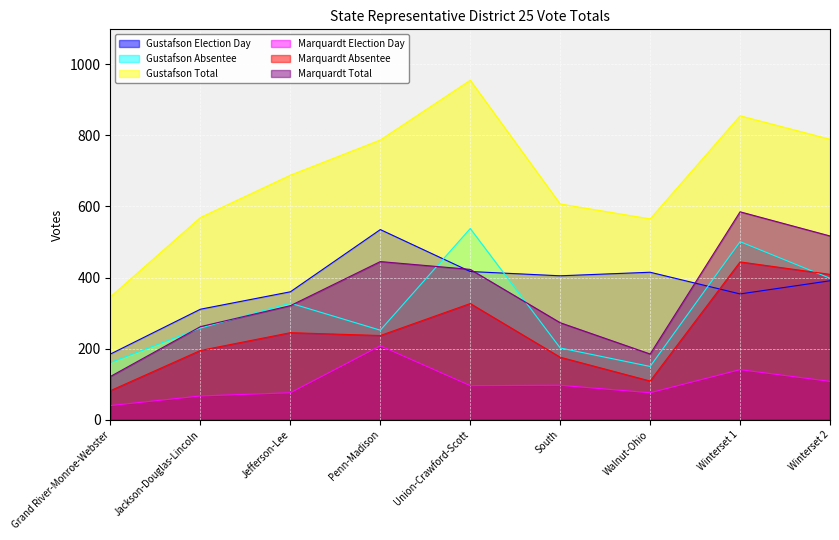

The value of Marquardt Election Day at Winterset 2 is 184. True or false?

False